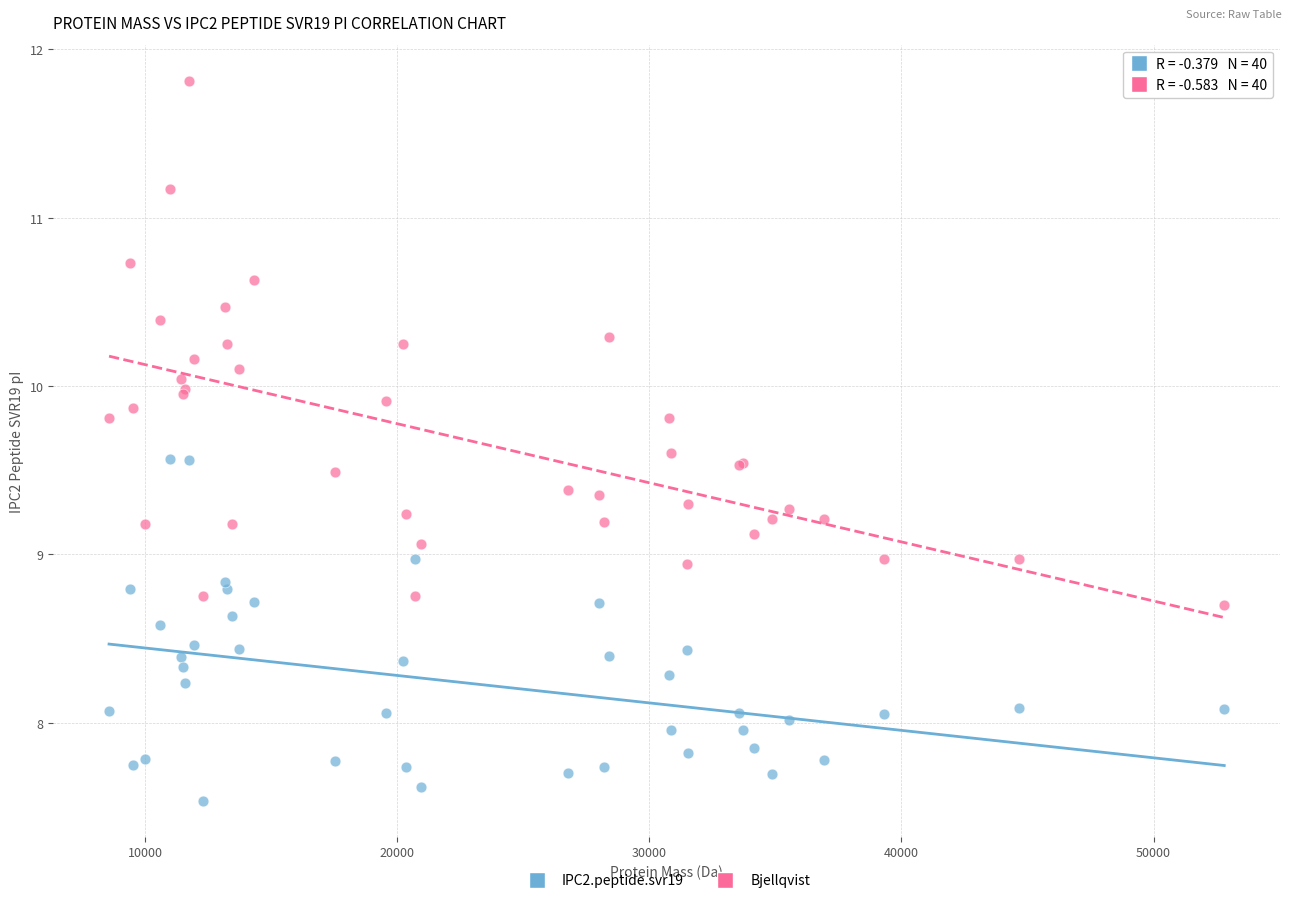

What is the X range (max minus min) for the scatter plot?

44247.2